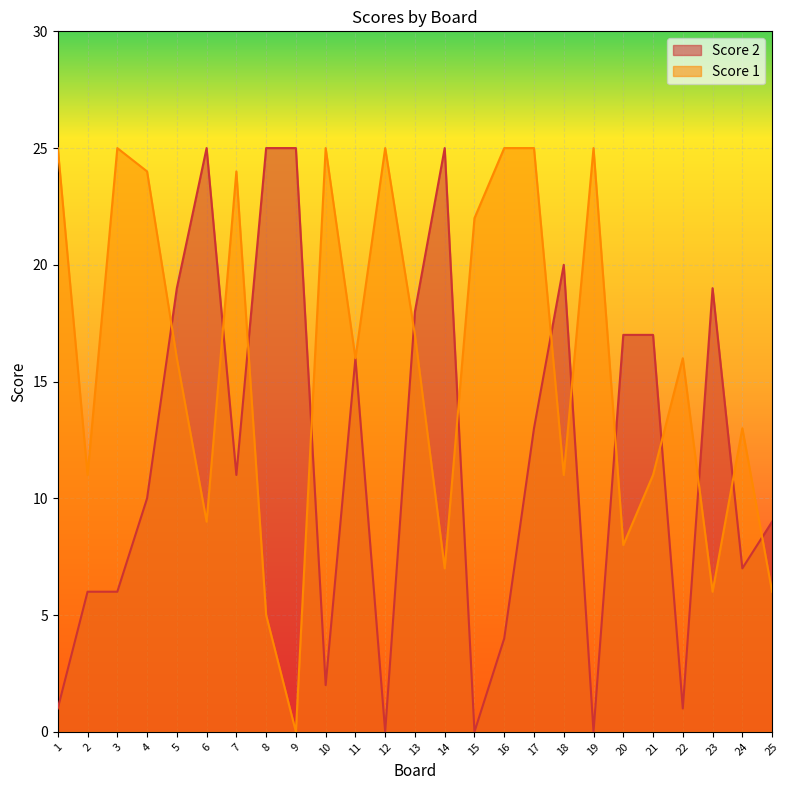

At which label does Score 1 reach its peak?

1